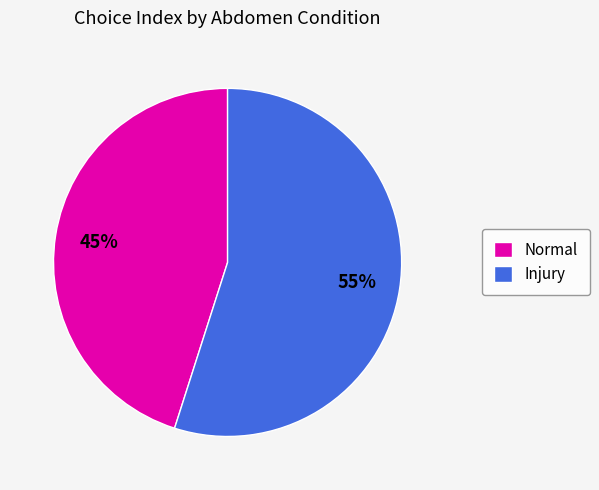

Between Injury and Normal, which is larger?

Injury